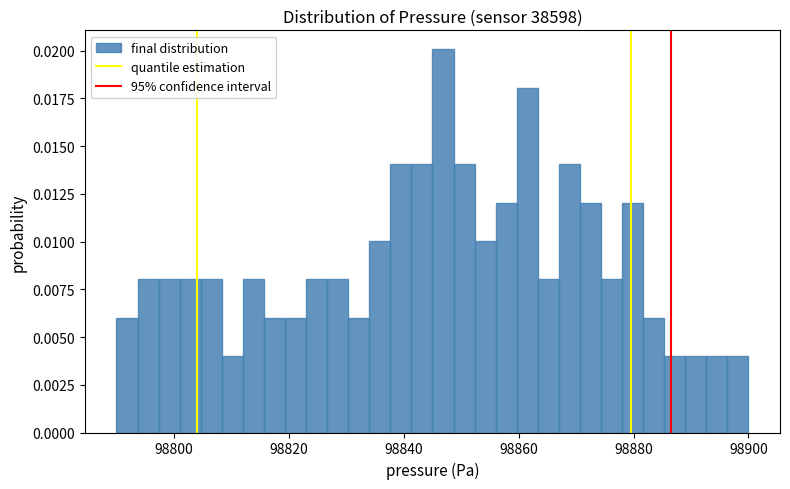

Read against the x-axis, roughly where is the centre of the tallest bar?

98846